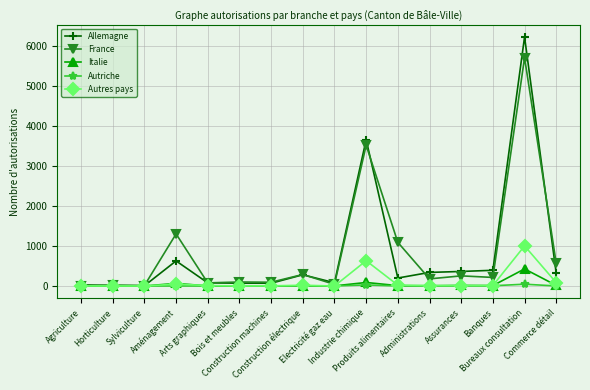

What is the difference between the maximum and minimum values in the Allemagne series?

6207